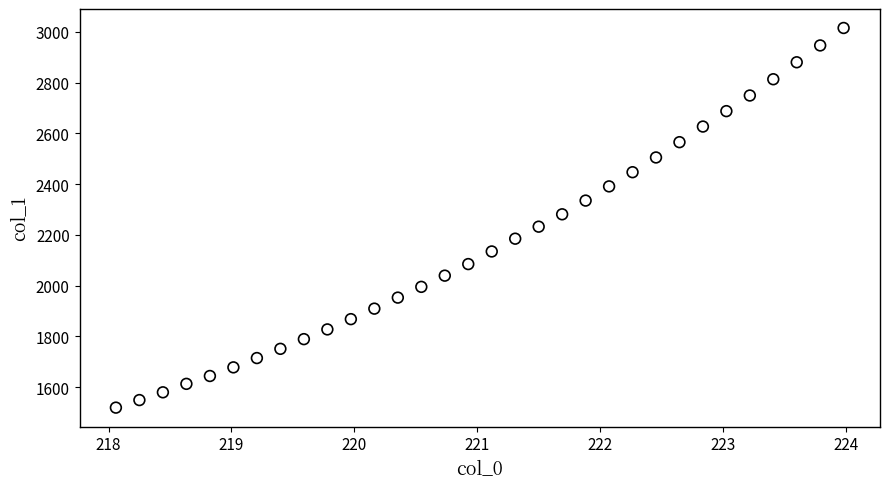

What is the range of X values (max minus min)?

5.9